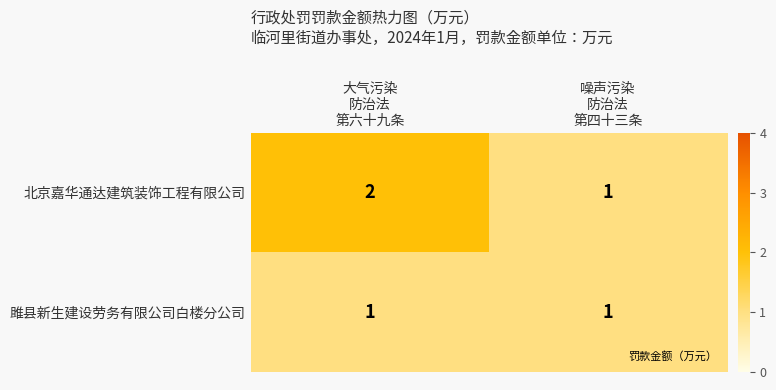

Count the number of categories in the chart.

2